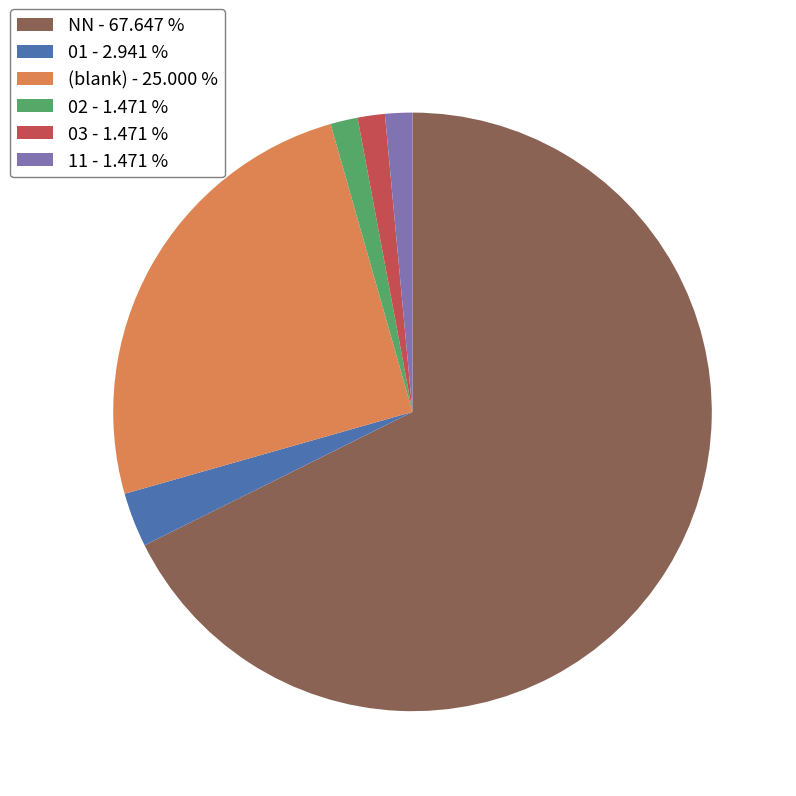

Which category accounts for the majority?

NN - 67.647 %